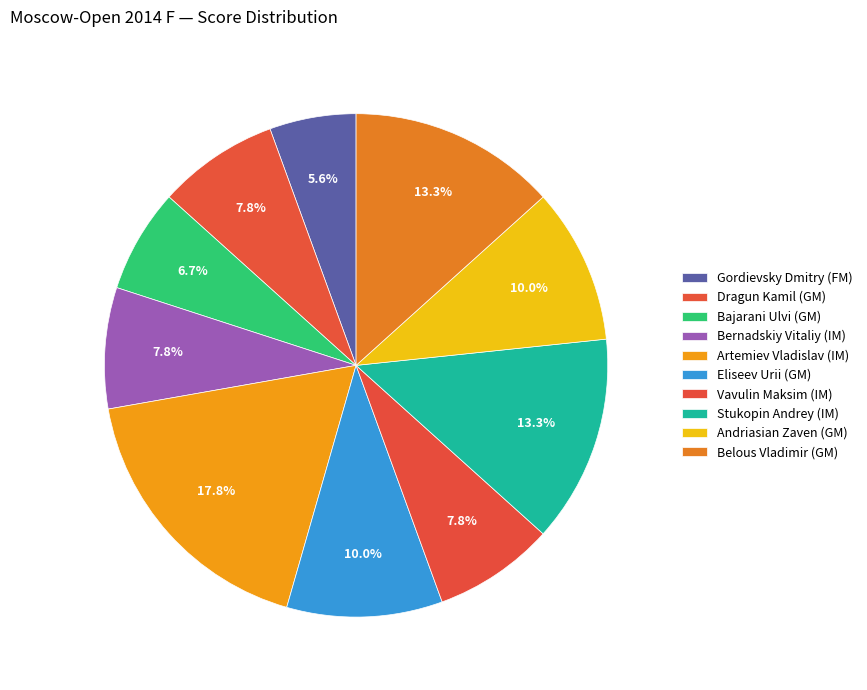

Is it true that Stukopin Andrey (IM) is 23% of the pie?

False